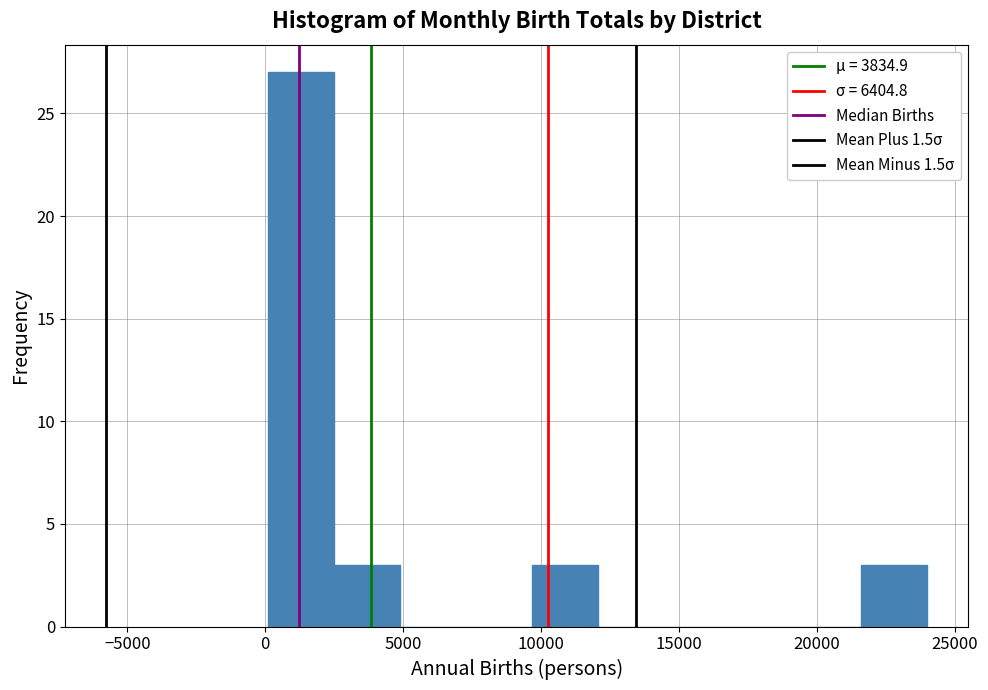

What is the height of the bar covering 2500 to 5000 on the x-axis? Neither the bar edges nor the heights are printed on the chart, so give them approximately, as read against the axes.

3